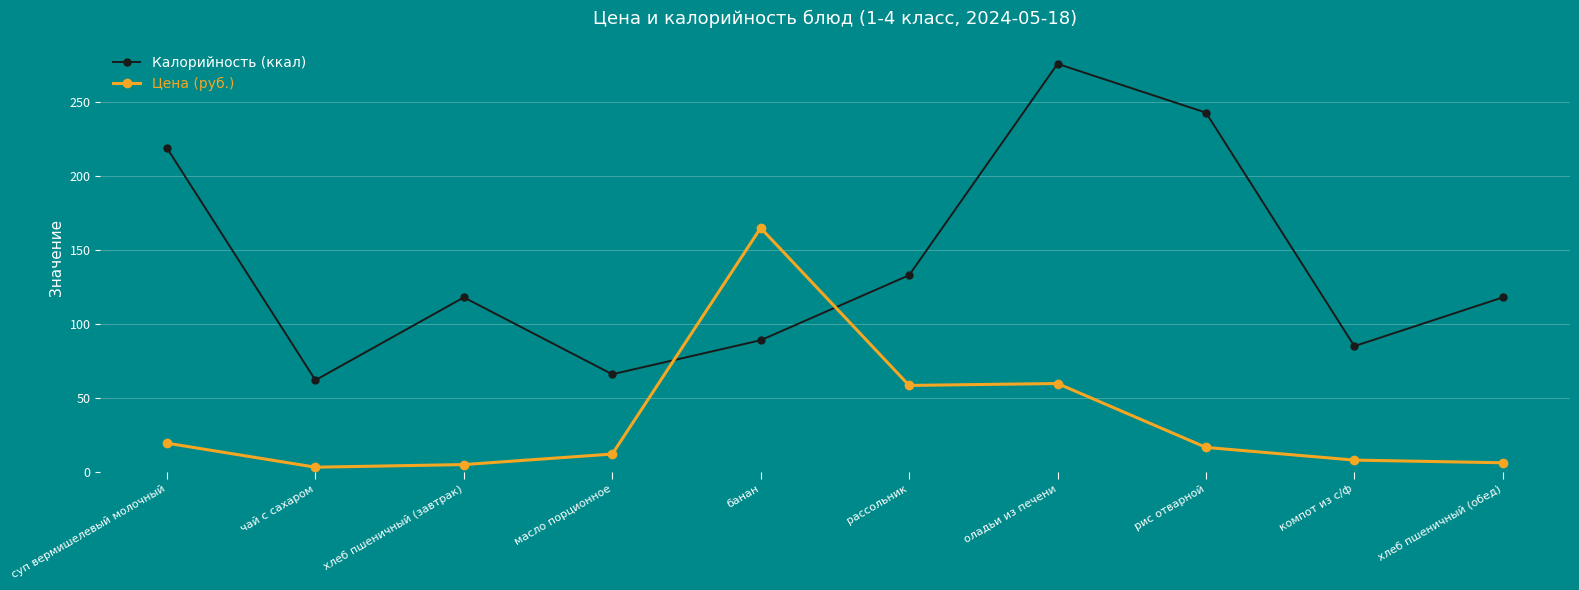

At which category does Цена (руб.) reach its first local peak?

банан